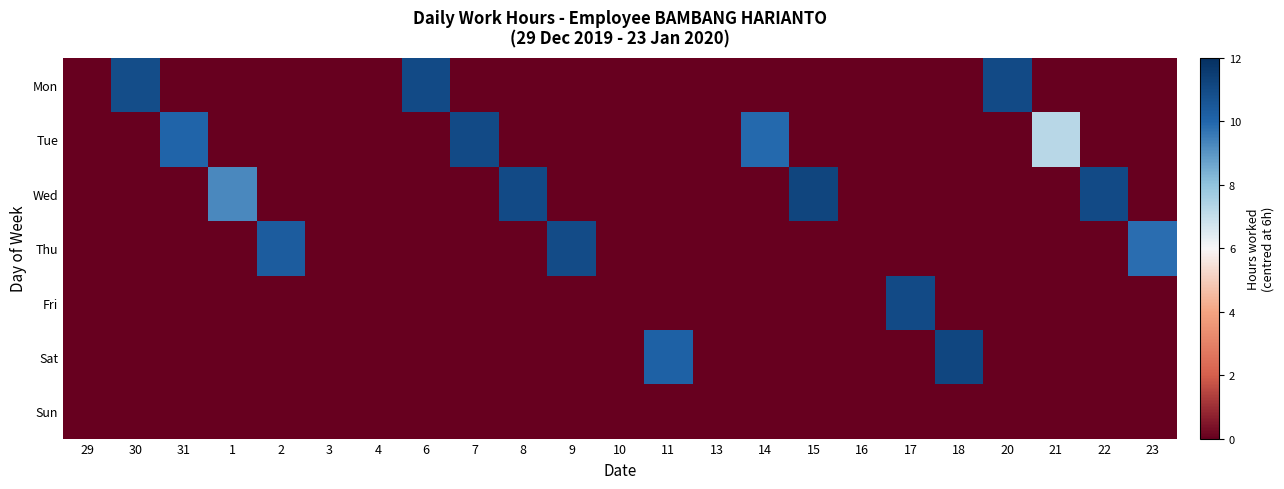

Between 2 and 23, which is larger?

2